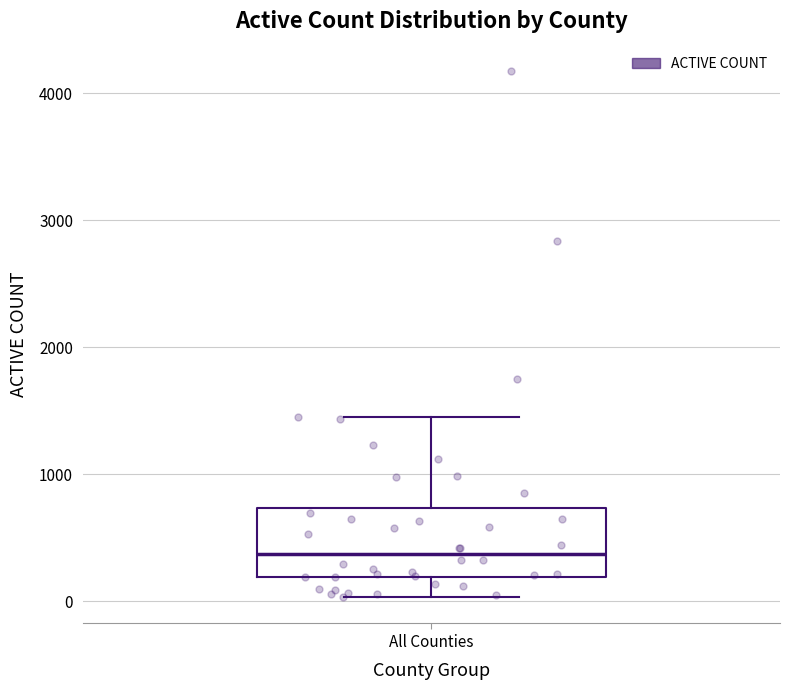

Where does the upper whisker of the box for All Counties end on the y-axis? The values are not printed on the chart, so give them approximately, as read against the axis.

1500